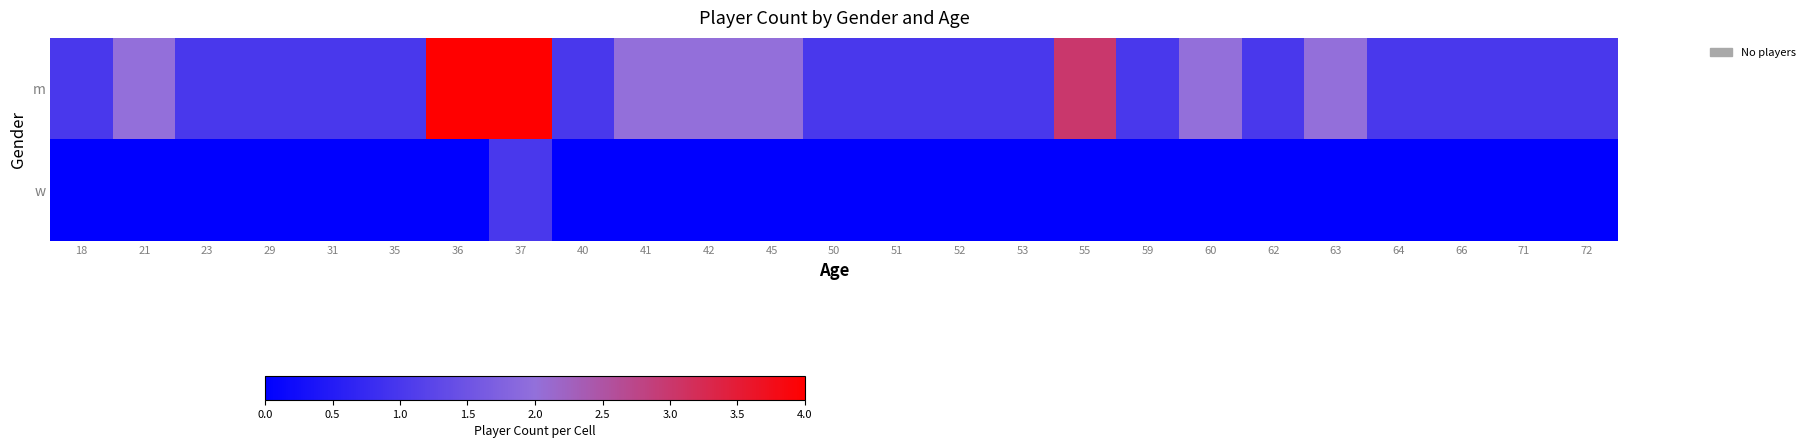

At how many categories does at least one series exceed 0?

25